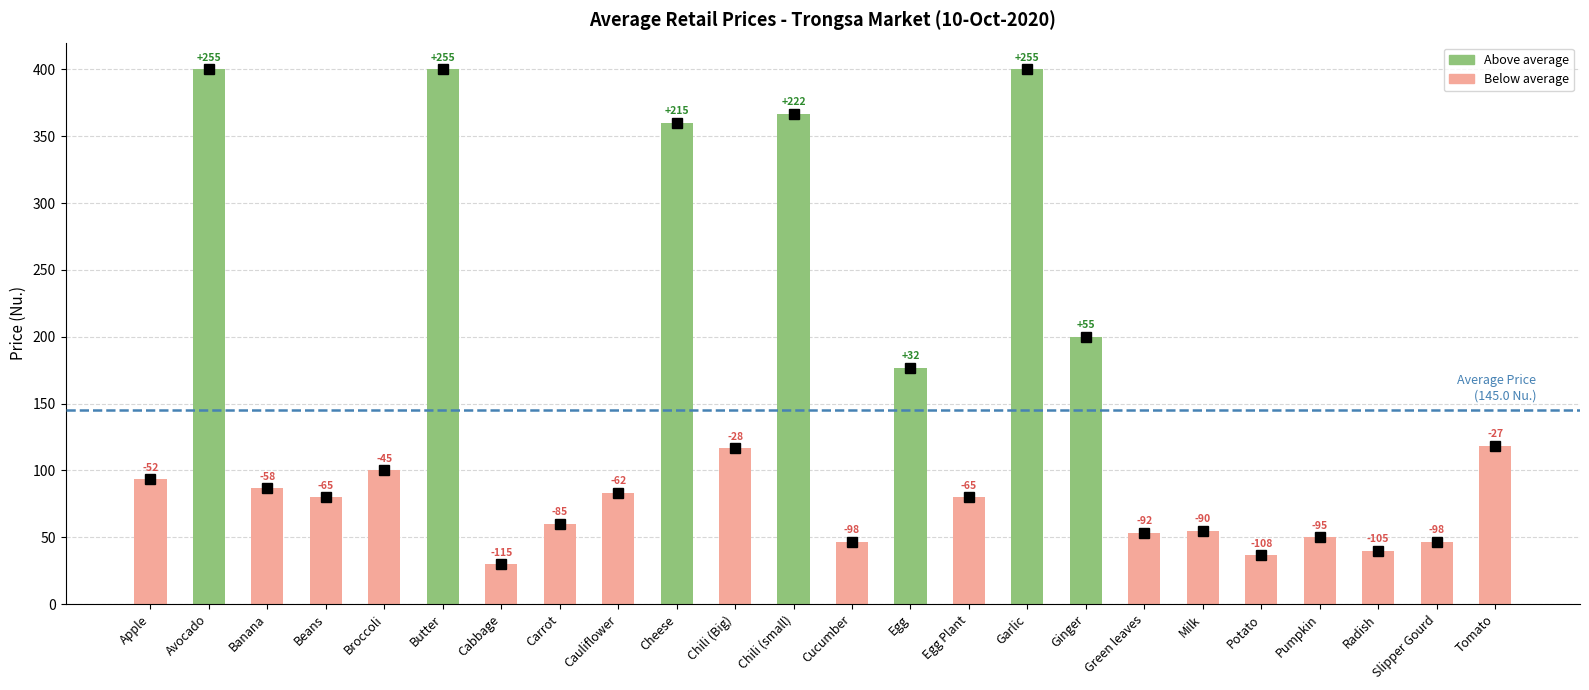

What is the difference between the maximum and minimum values?

370.0